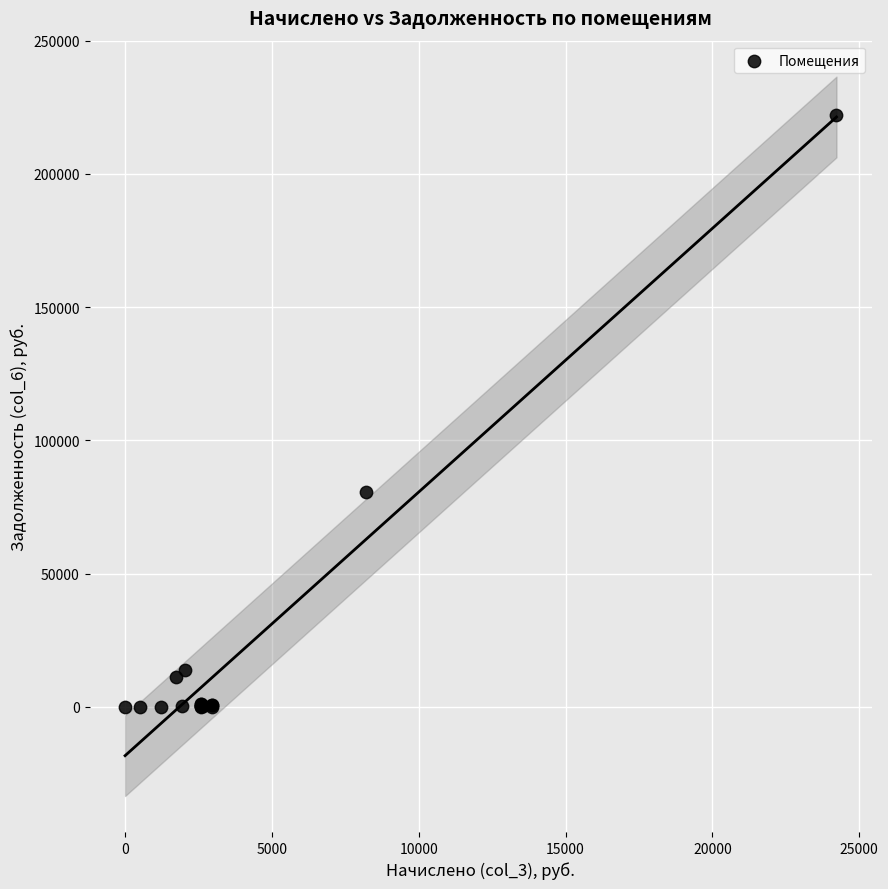

What Y value in the scatter plot is closest to 110997?

80665.3